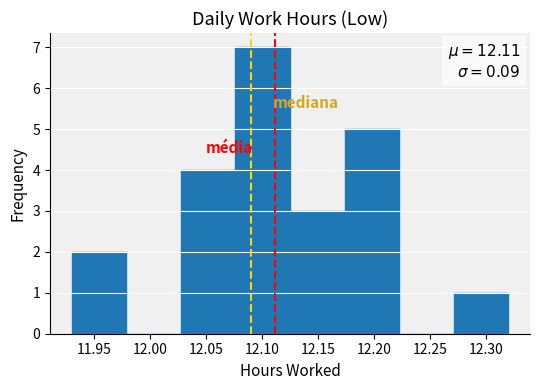

Over which range of the x-axis is the bar tallest?

12.075 to 12.125